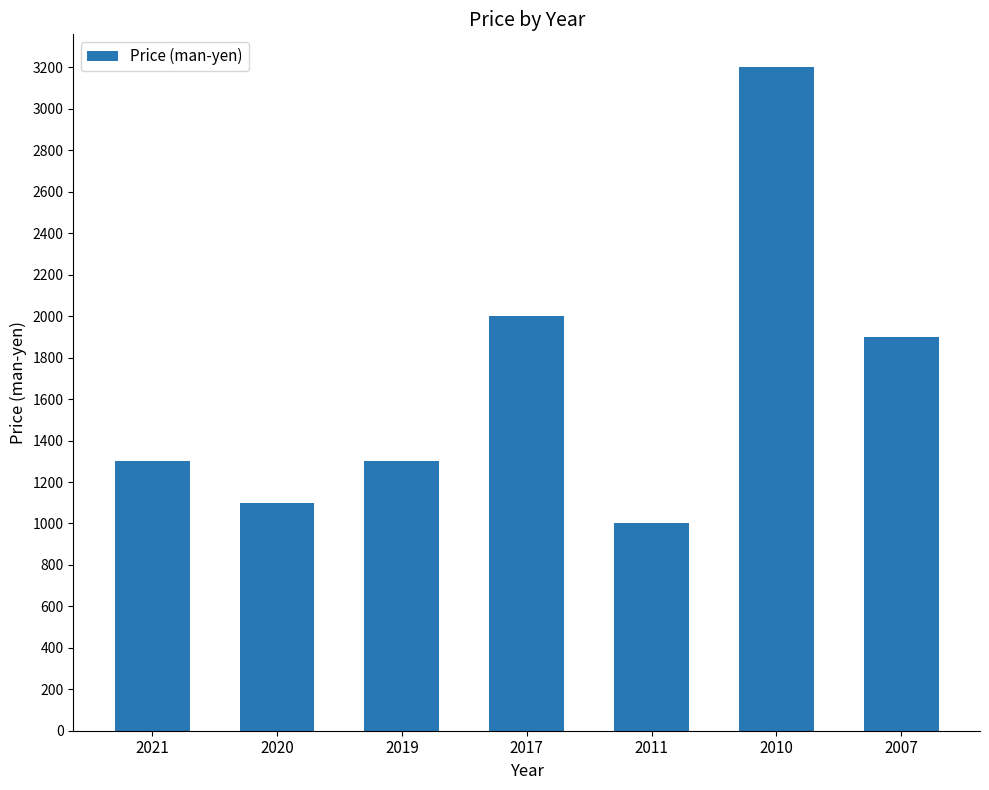

Which category has the lowest value across all series?

2011